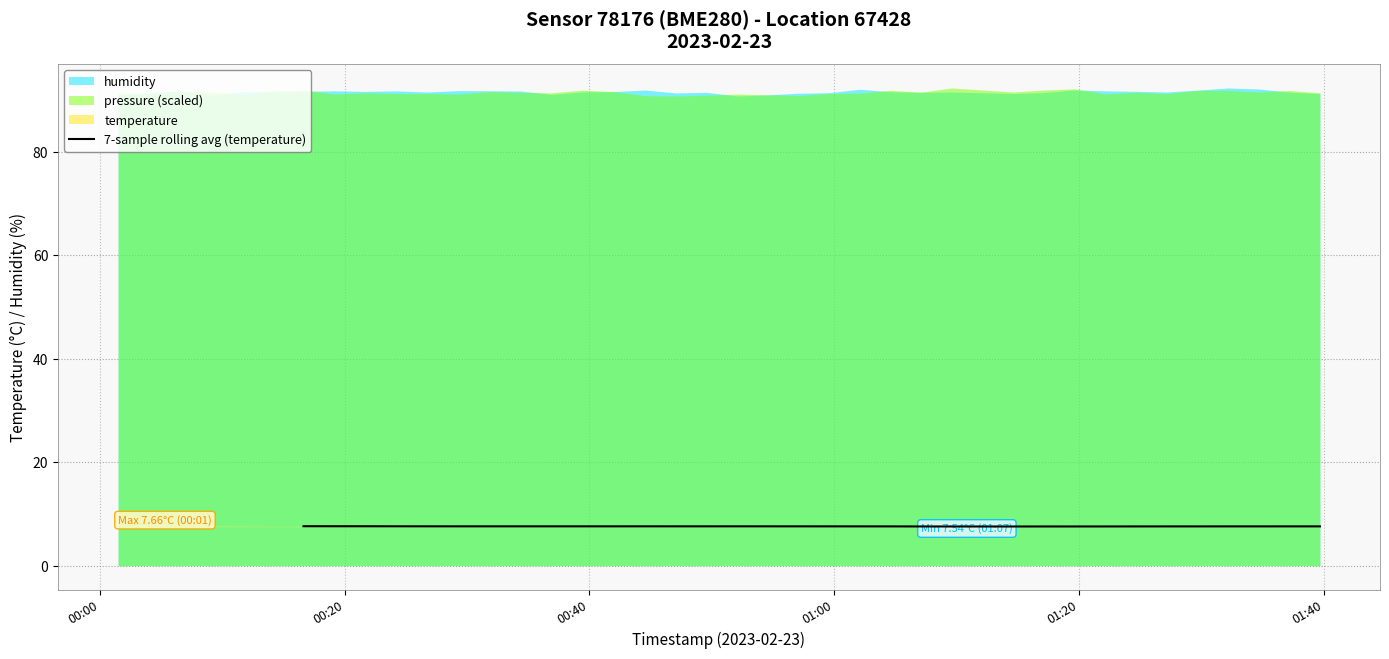

What is the lowest value of the 7-sample rolling avg (temperature) series?

7.6